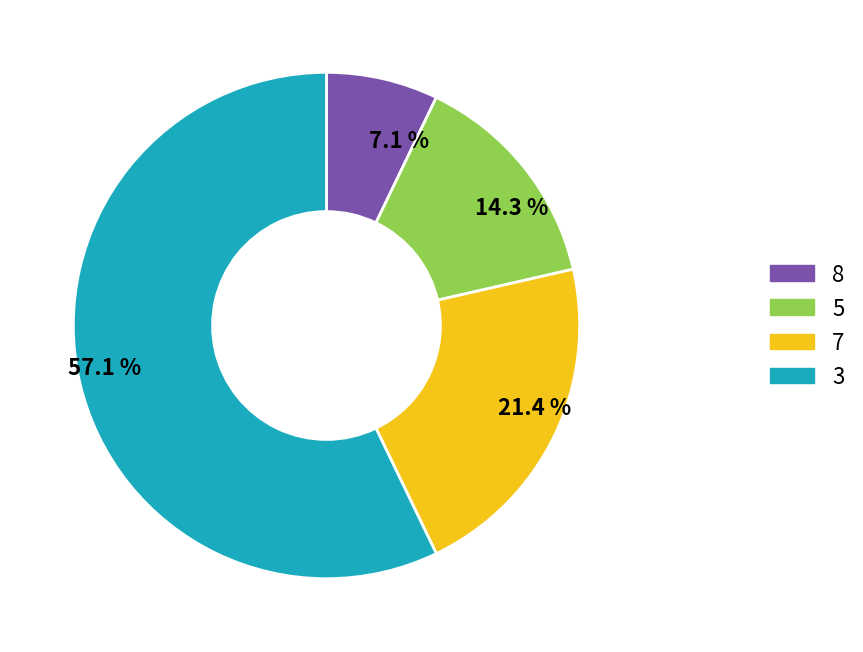

Does any single category account for the majority?

Yes